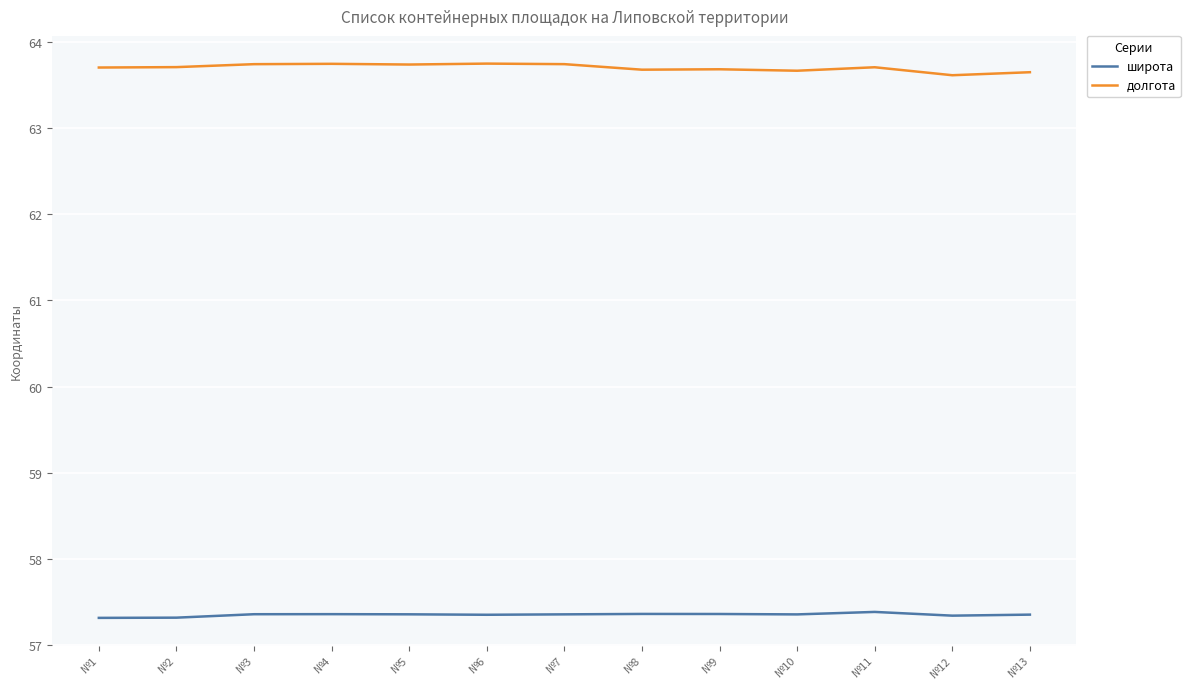

What is the minimum value for широта?

57.3